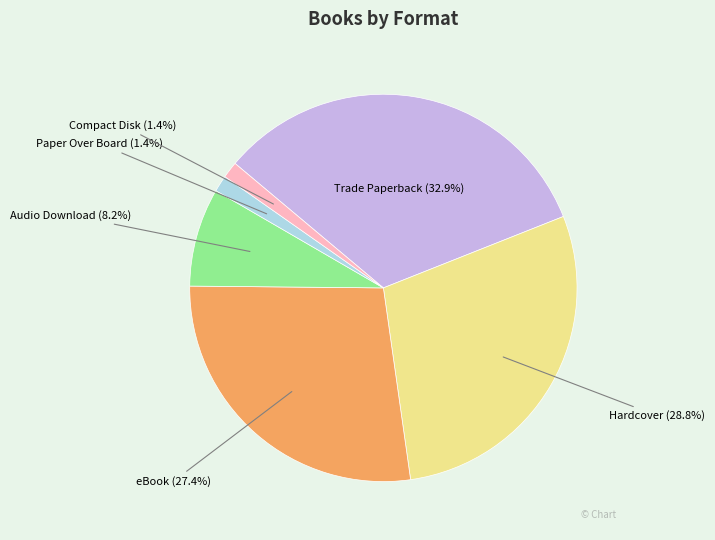

Does any single category account for the majority?

No